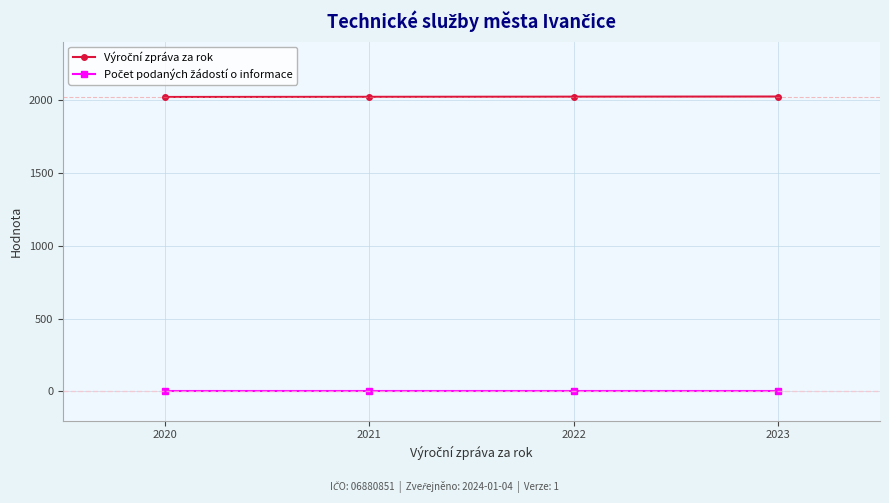

At how many categories does at least one series exceed 947?

4